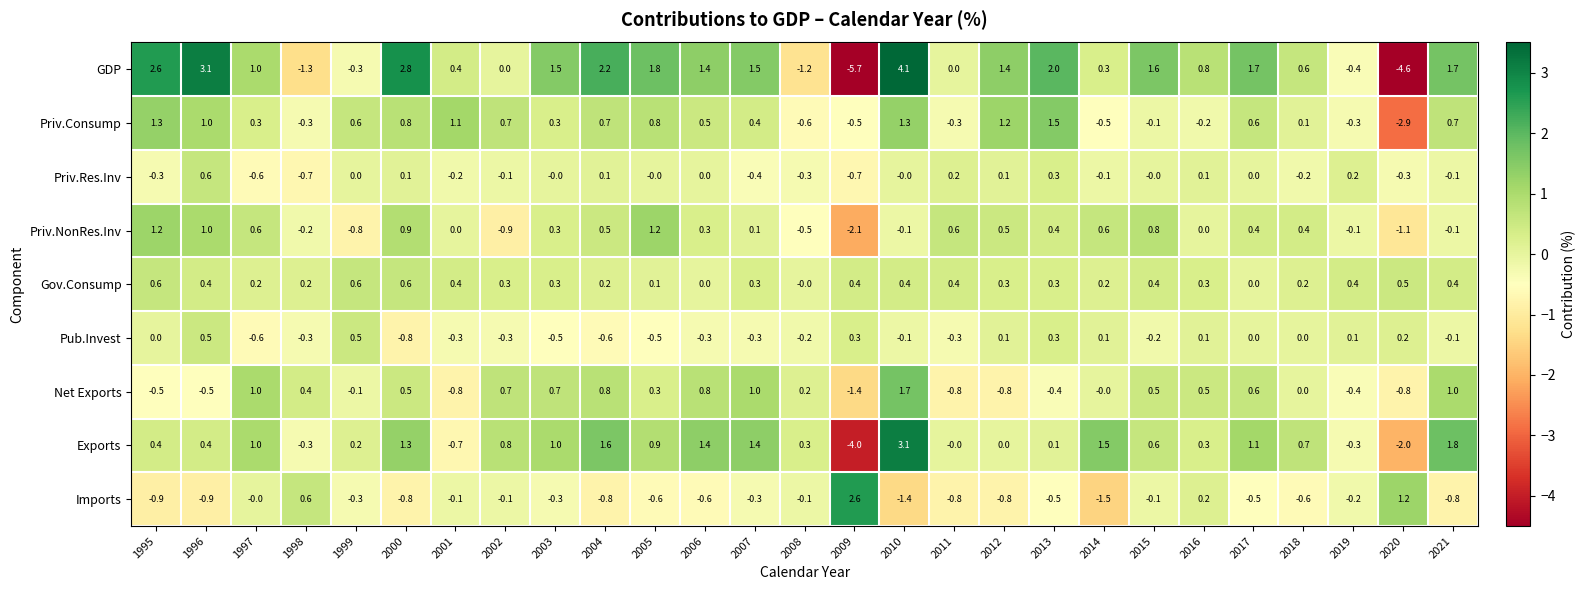

How many data points does each series have?

27